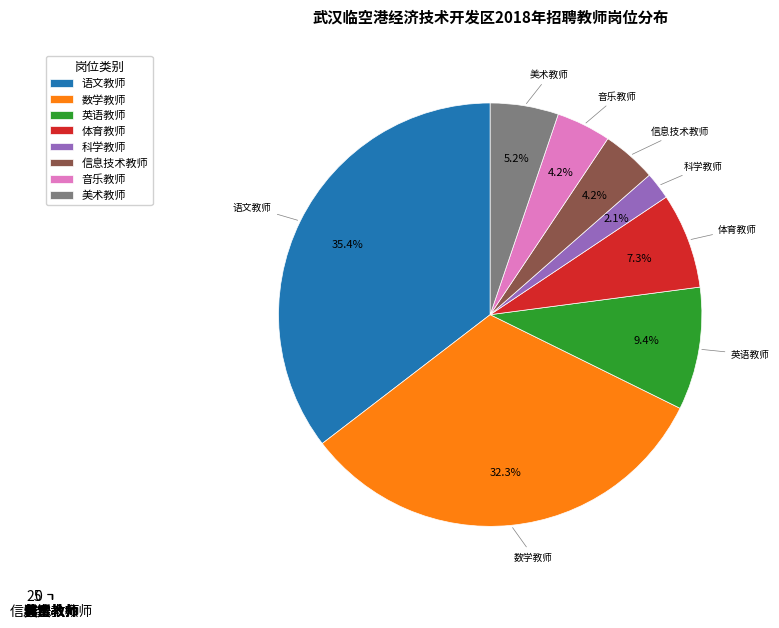

Count the number of slices in the pie.

8